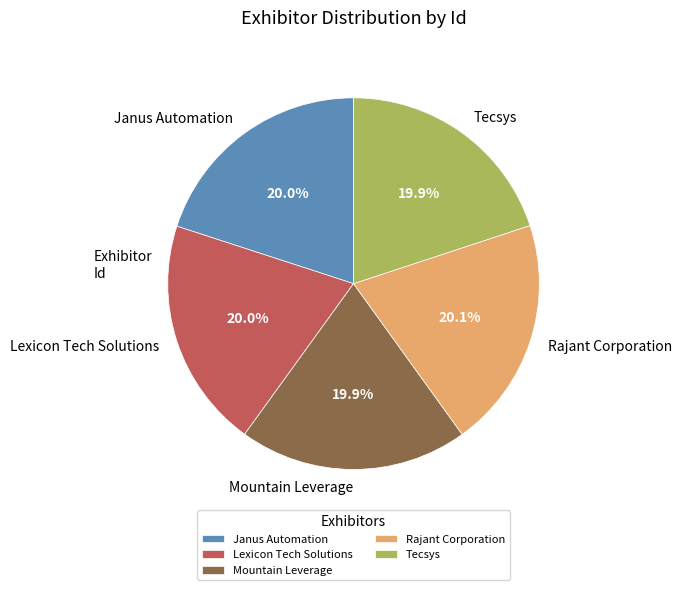

To the nearest percent, what is the combined percentage of Janus Automation and Tecsys?

40%